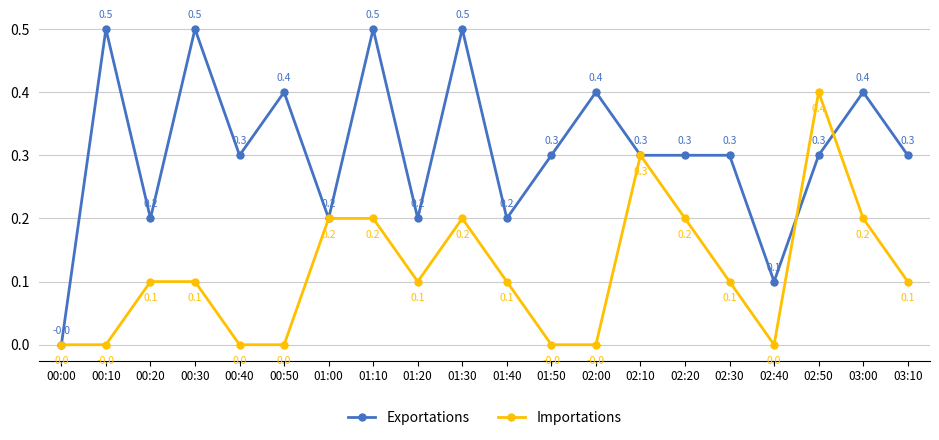

Which series has the largest range (max minus min)?

Exportations